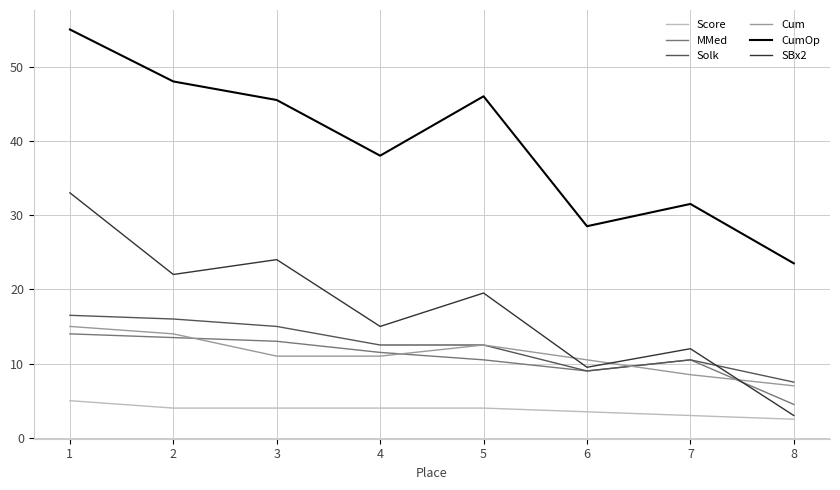

What is the total value across all series at 8?

48.0